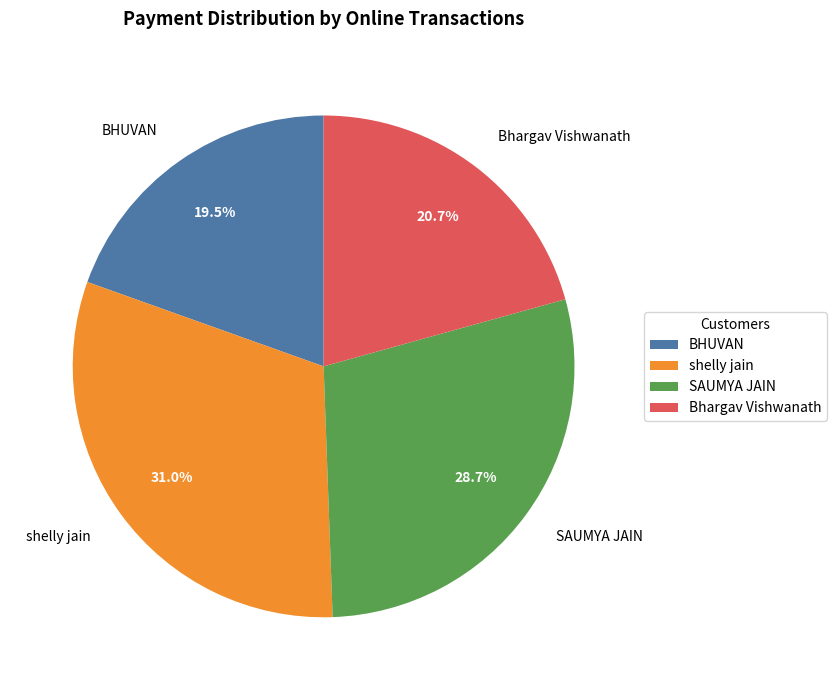

Does Bhargav Vishwanath represent more than half of the total?

No